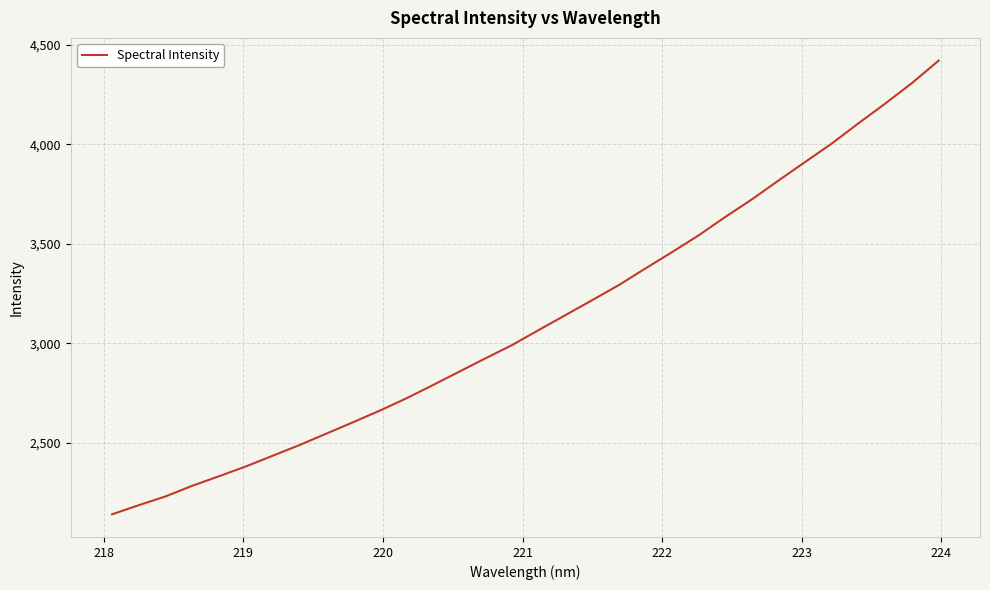

What is the maximum value shown in the chart?

4422.2